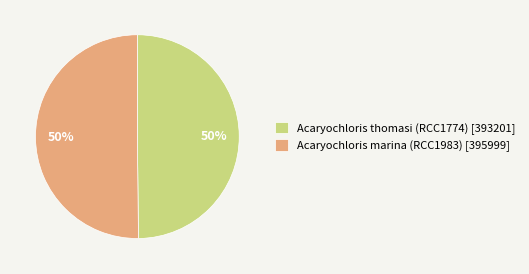

Is it true that Acaryochloris marina (RCC1983) is 58% of the pie?

False